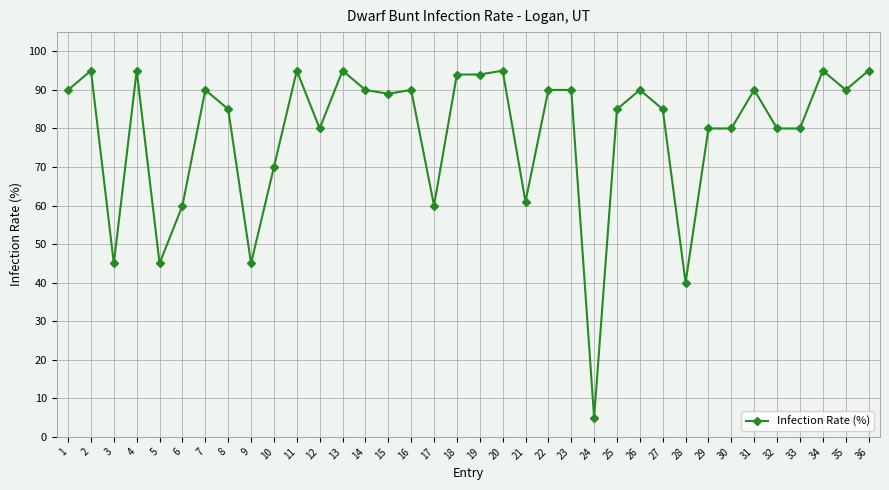

What is the minimum value shown in the chart?

5